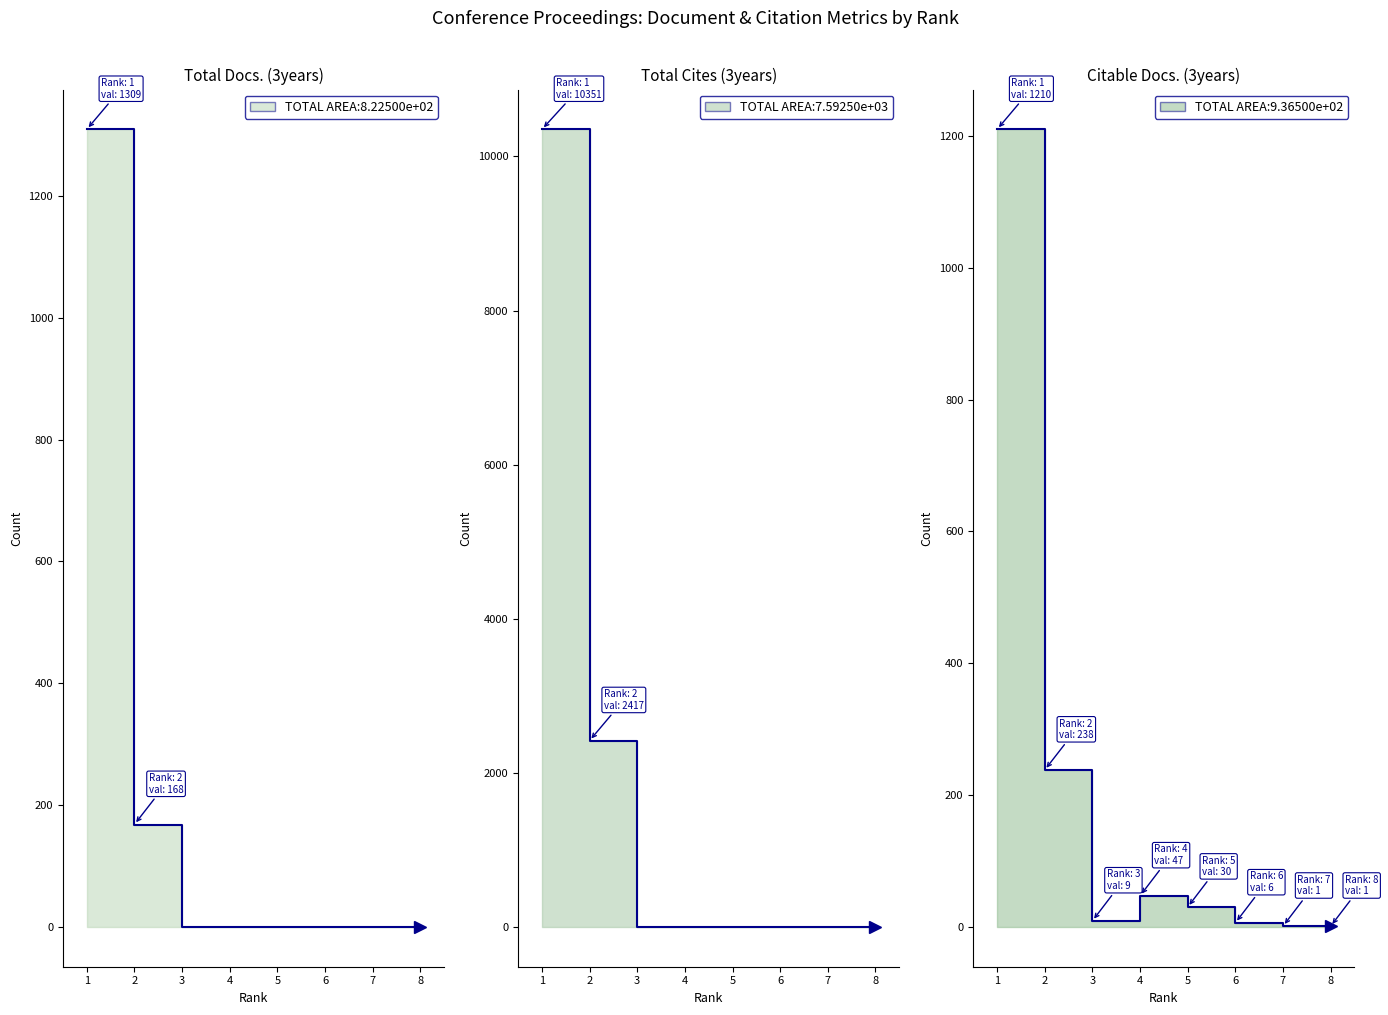

The Total Docs. (3years) series shows 104 at 2. True or false?

False